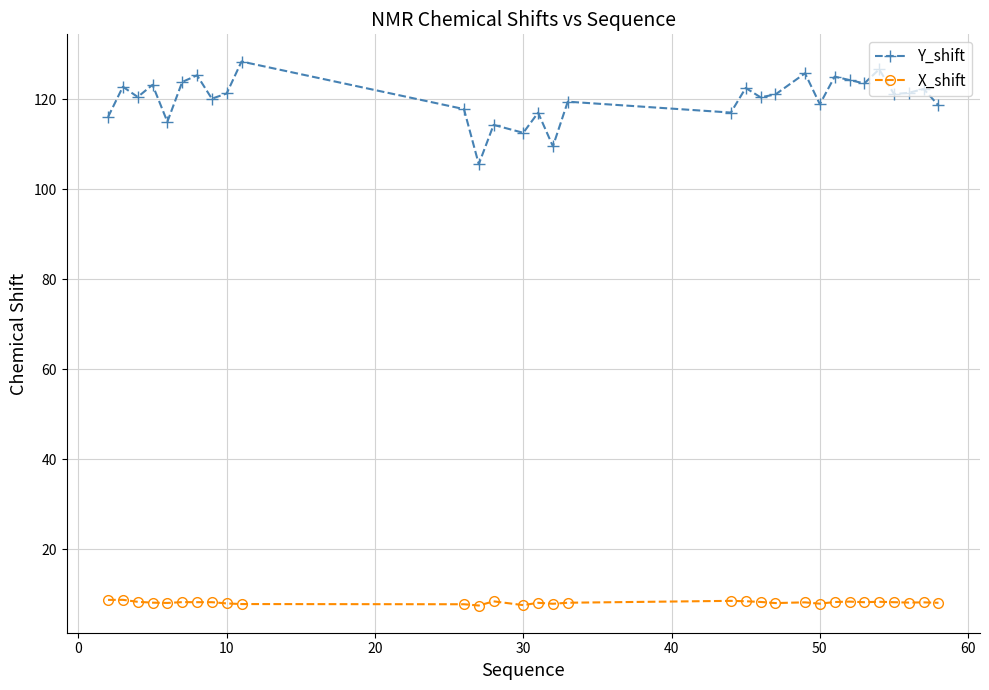

List the series in order of their peak value, lowest first.

X_shift, Y_shift